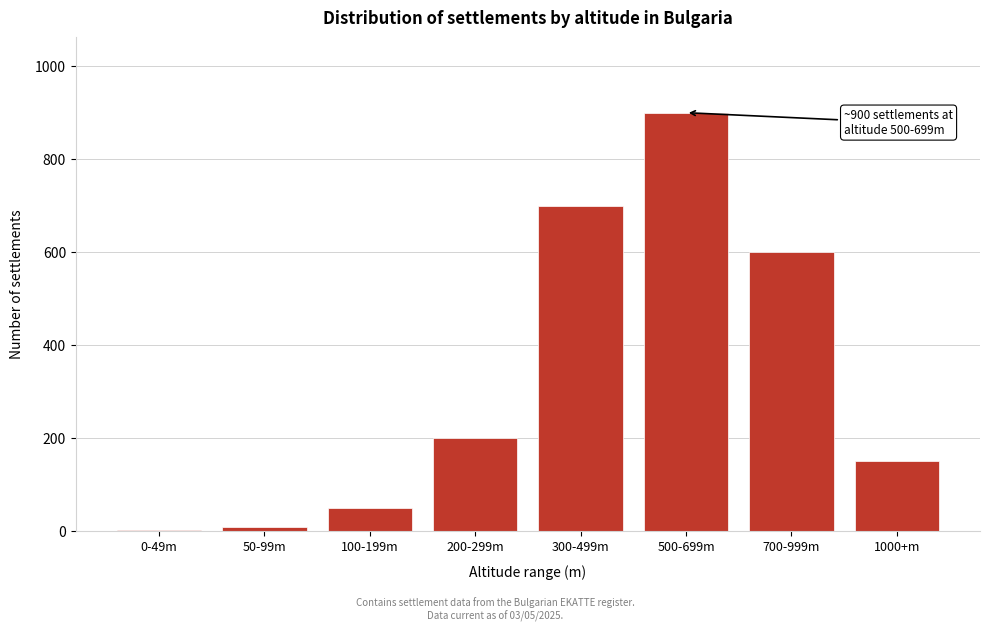

Reading right to left, transcribe all the data shown in this chart.

1000+m=150	700-999m=600	500-699m=900	300-499m=700	200-299m=200	100-199m=50	50-99m=8	0-49m=1